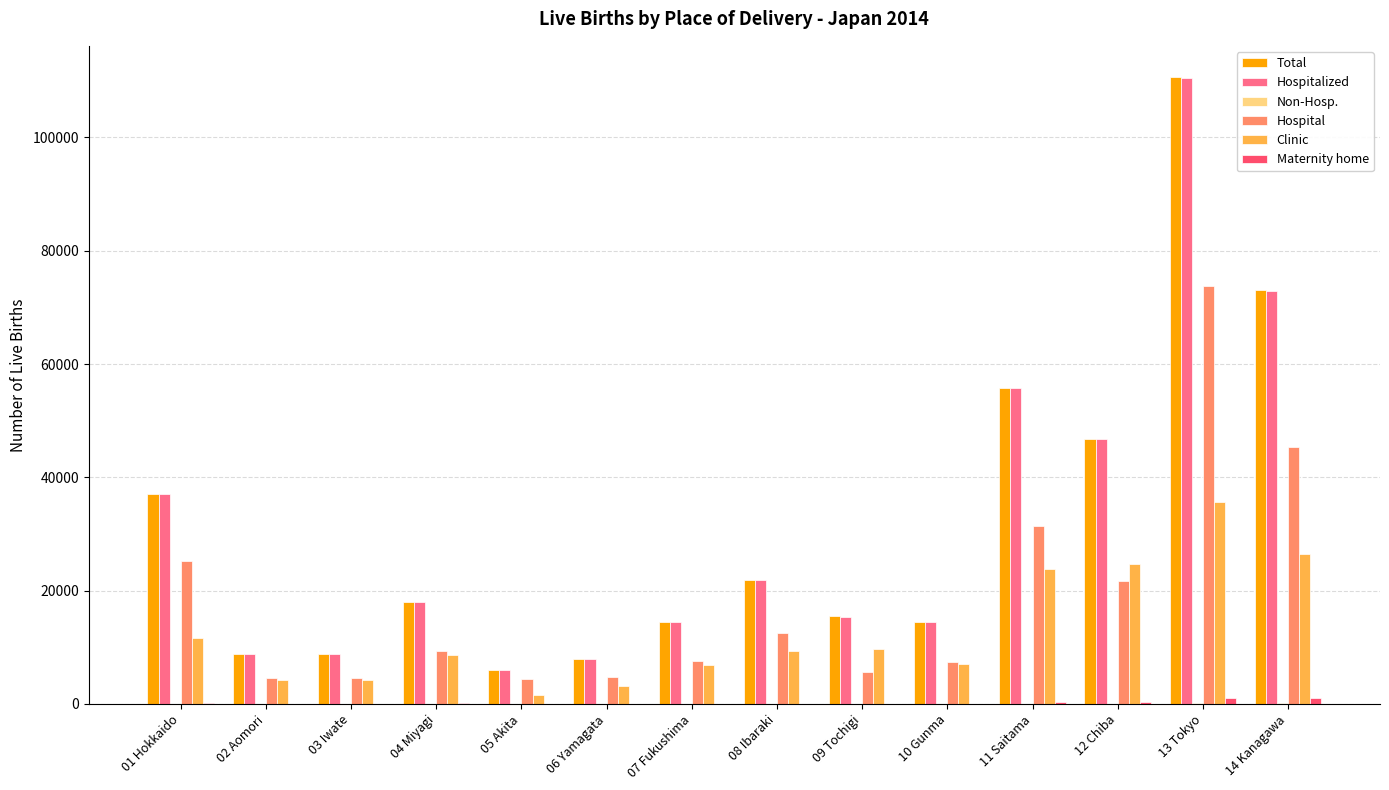

What is the sum of all Hospital values?

258360